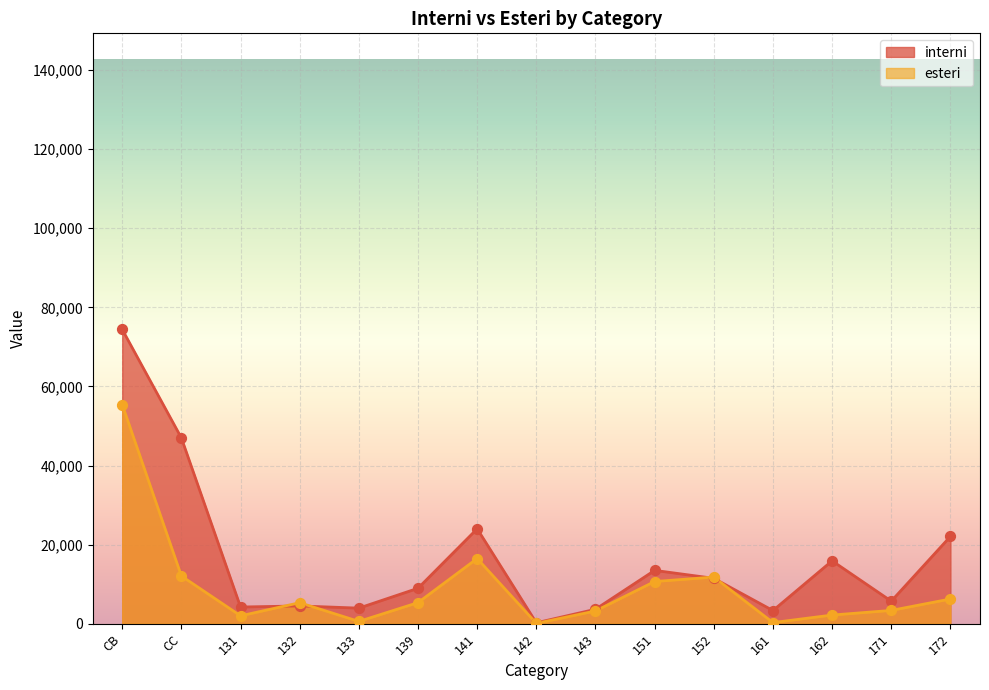

Is the value of interni at 141 greater than the value of esteri at 139?

Yes